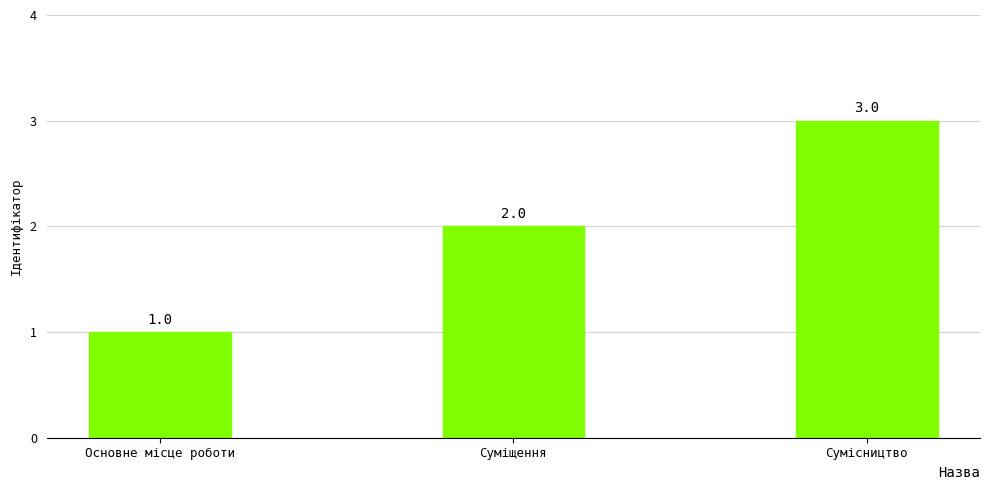

What is the sum of all values?

6